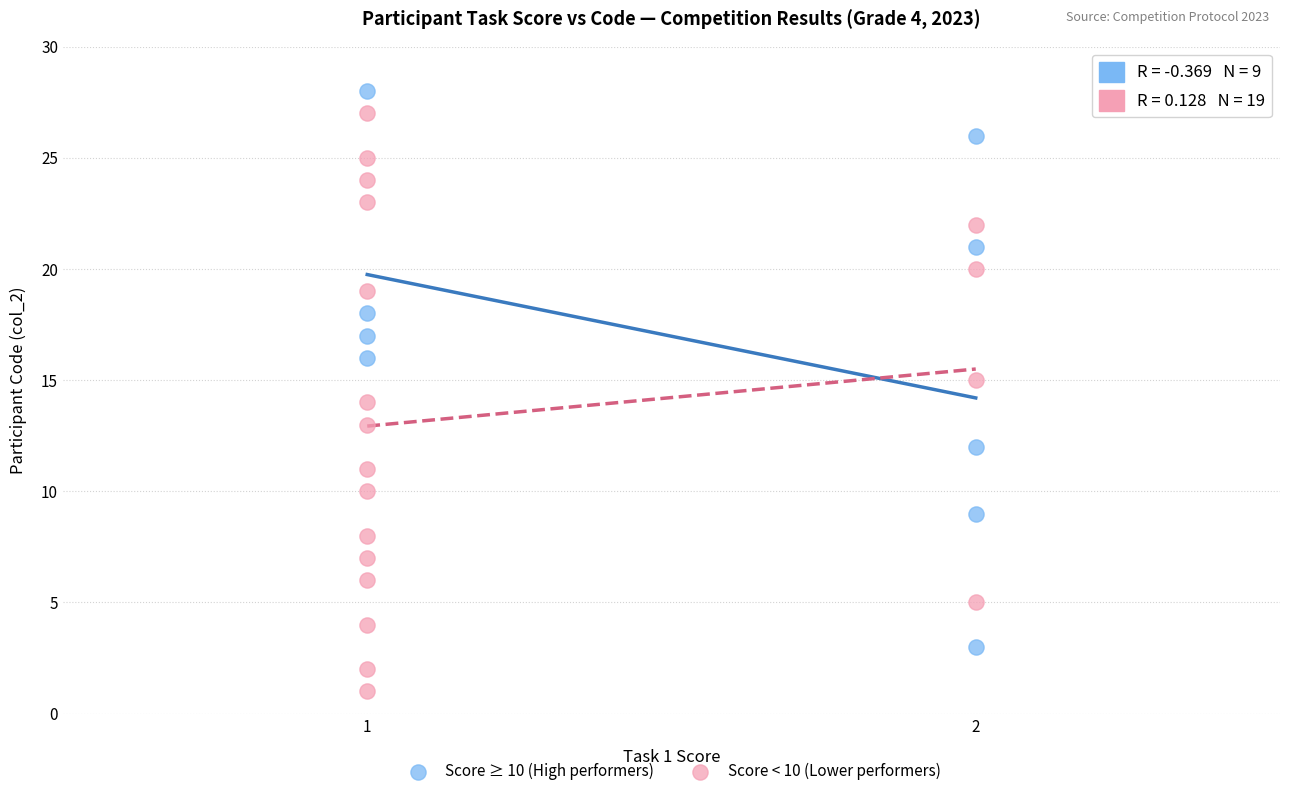

What are all the series names shown in the legend?

Score ≥ 10 (High performers), Score < 10 (Lower performers)